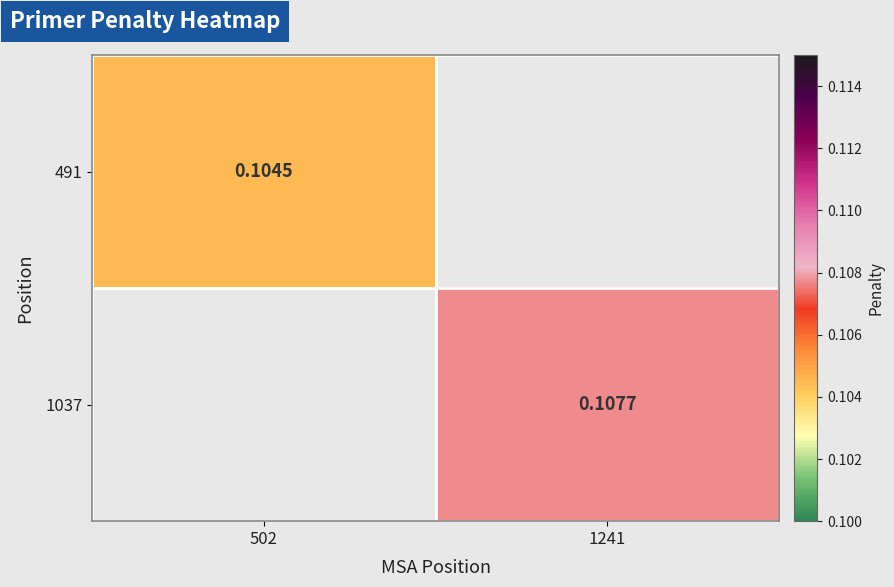

What is the total value across all series at 502?

0.1